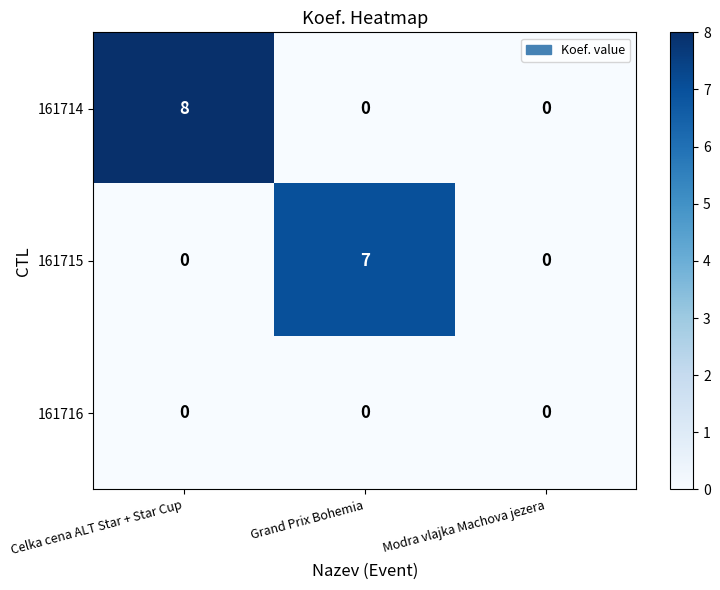

True or false: 161715 has a value of 4 at Modra vlajka Machova jezera.

False